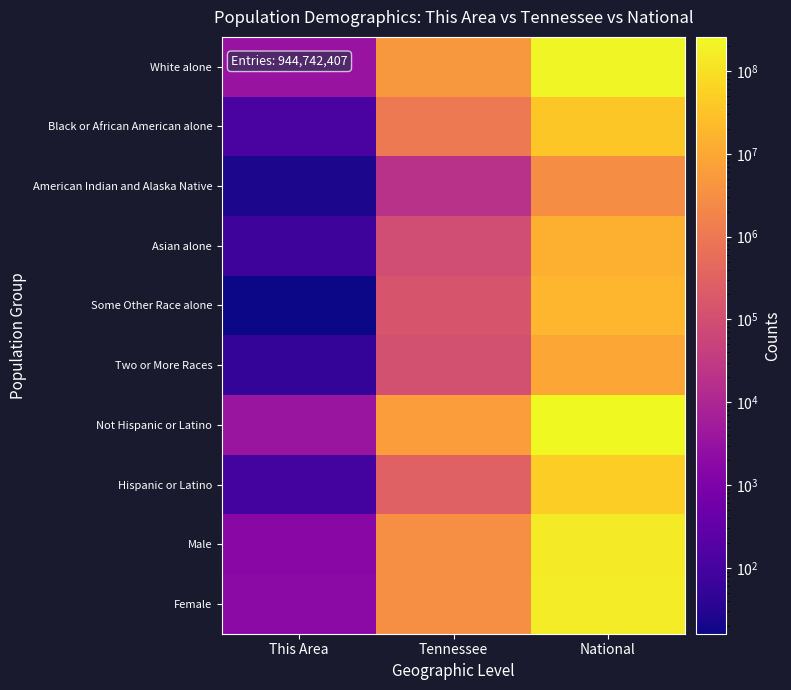

Which category has the highest value across all series?

National